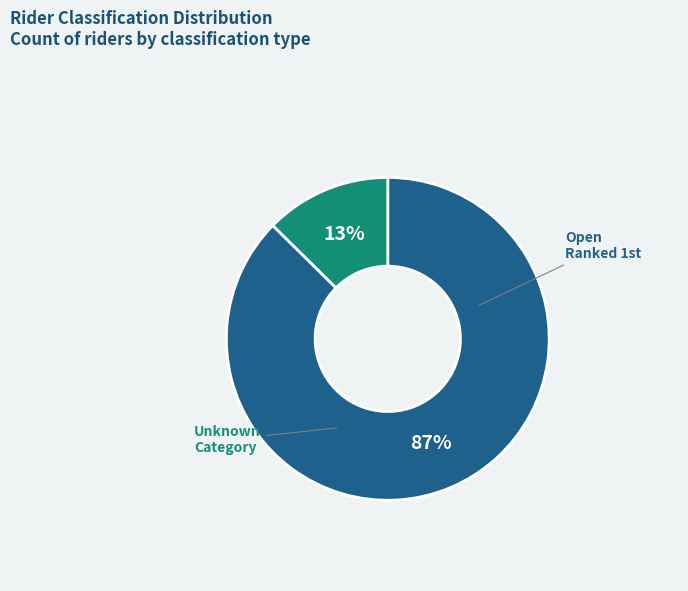

Does Open account for over 50% of the chart?

Yes